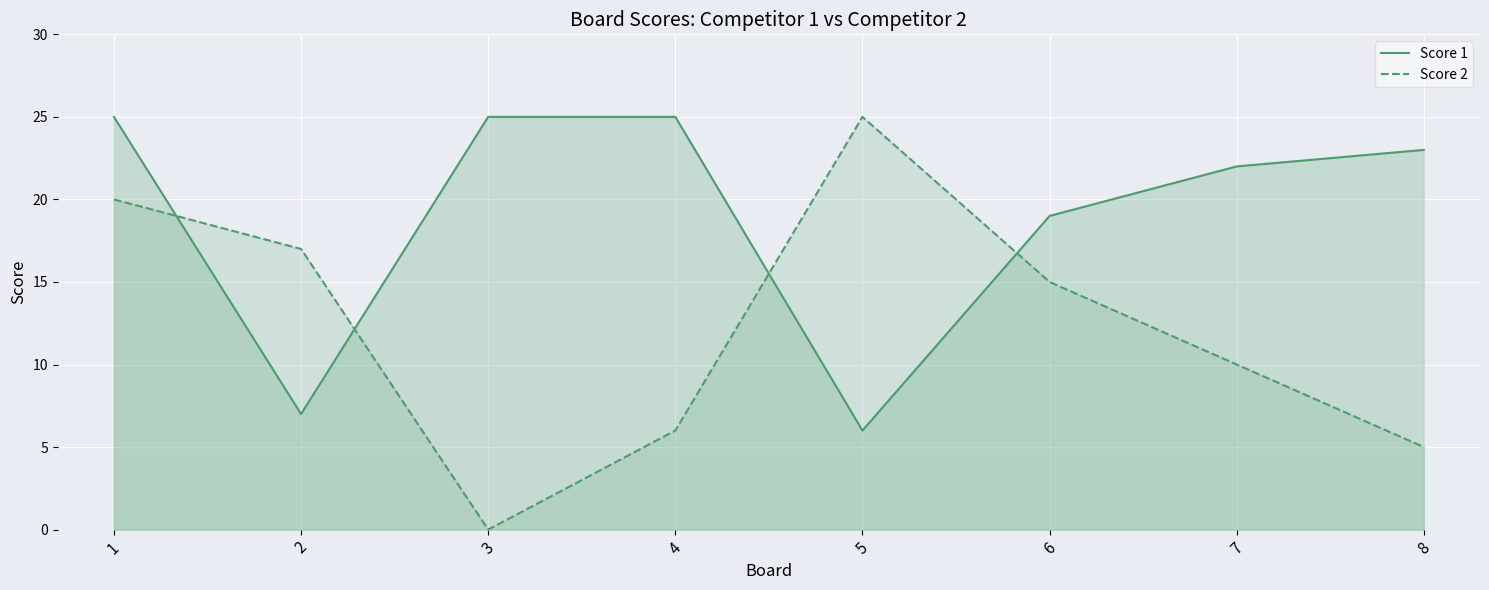

What is the value of the Score 2 point at the 8th from the left?

5